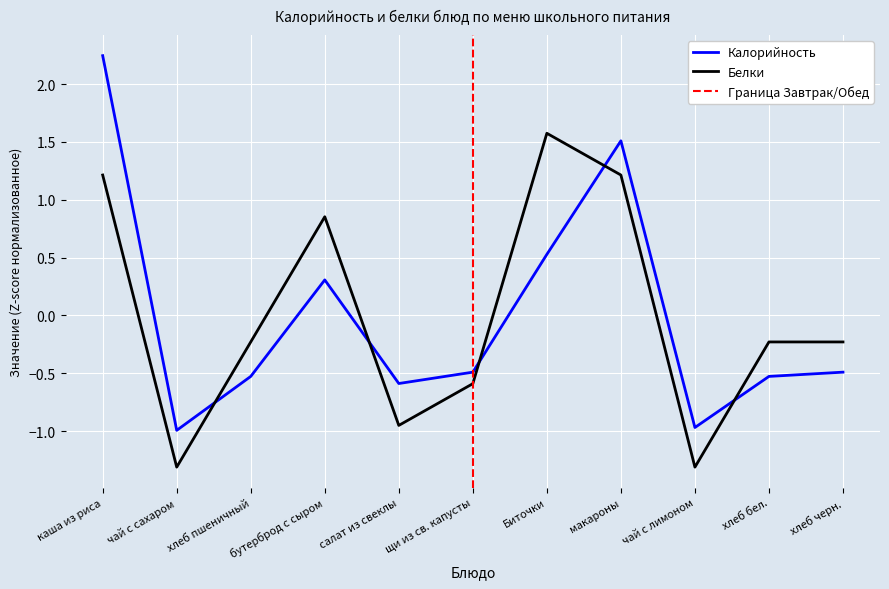

Reading left to right, transcribe all the data shown in this chart.

Калорийность: 2.2	-1.0	-0.5	0.3	-0.6	-0.5	0.5	1.5	-1.0	-0.5	-0.5
Белки: 1.2	-1.3	-0.2	0.9	-1.0	-0.6	1.6	1.2	-1.3	-0.2	-0.2